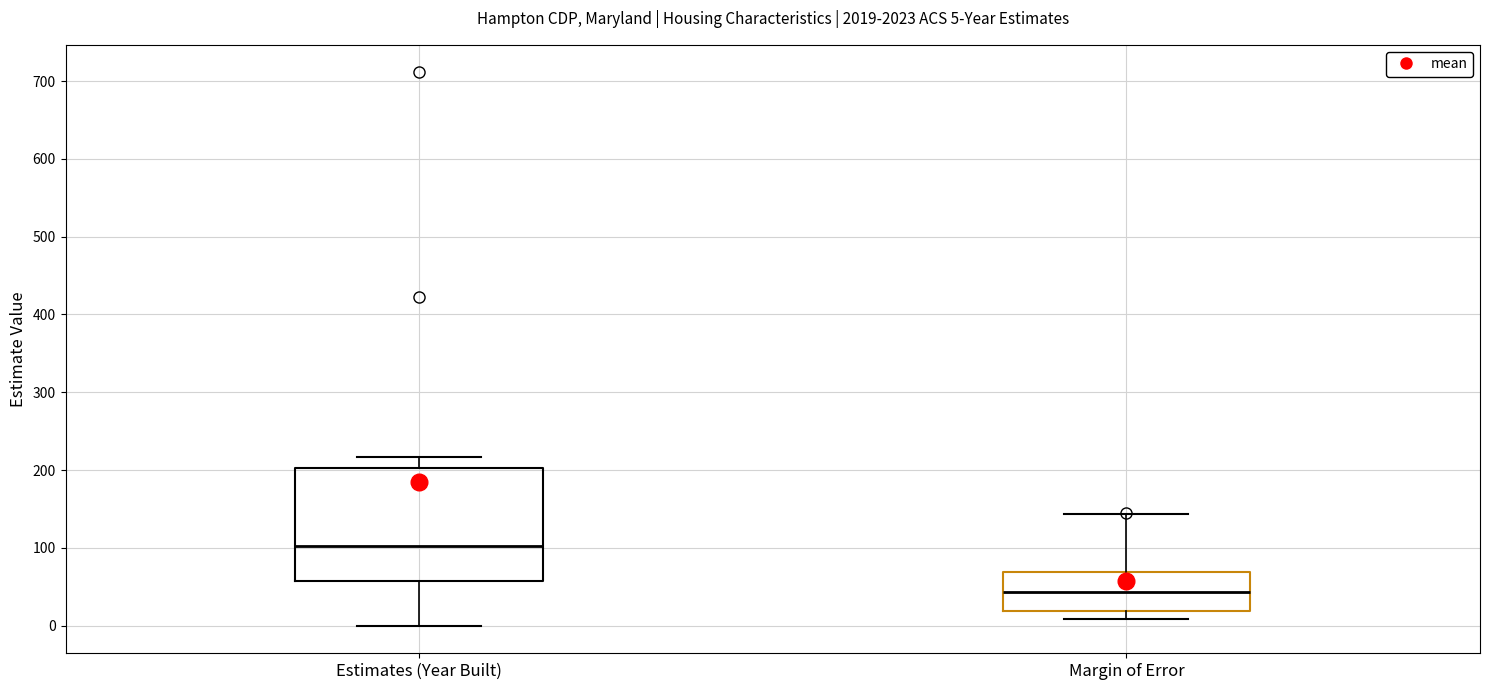

Which box's median line is the highest?

Estimates (Year Built)